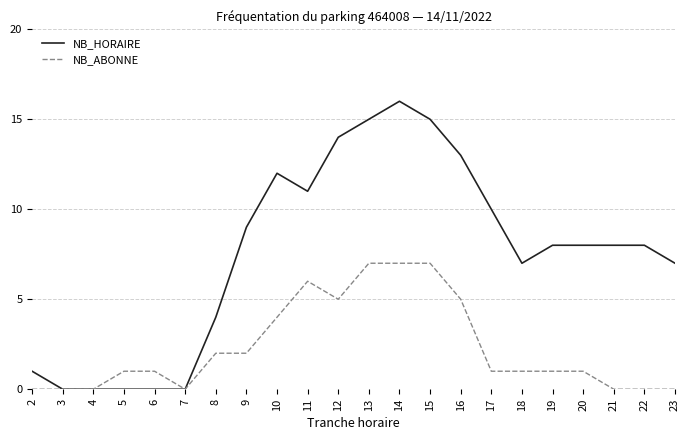

Which category has the highest value across all series?

14